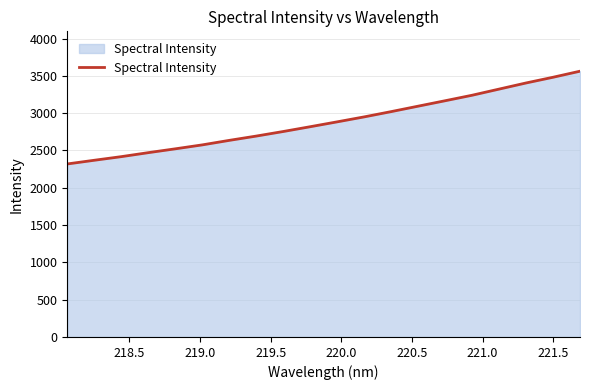

How many lines are shown in the chart?

1